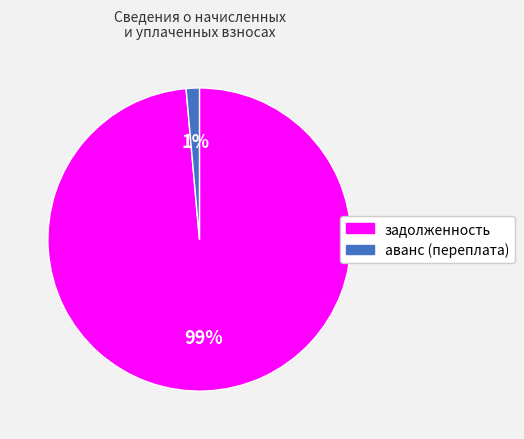

Between задолженность and аванс (переплата), which is larger?

задолженность